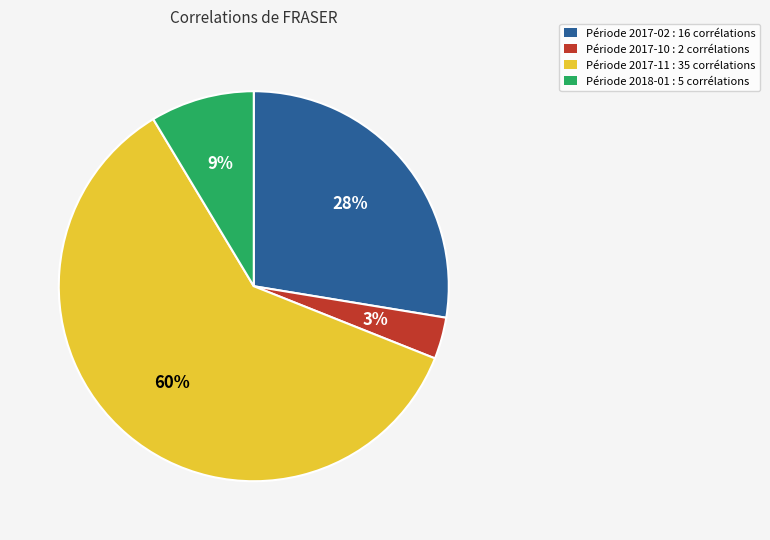

The Période 2017-02 : 16 corrélations slice represents 28% of the pie. True or false?

True